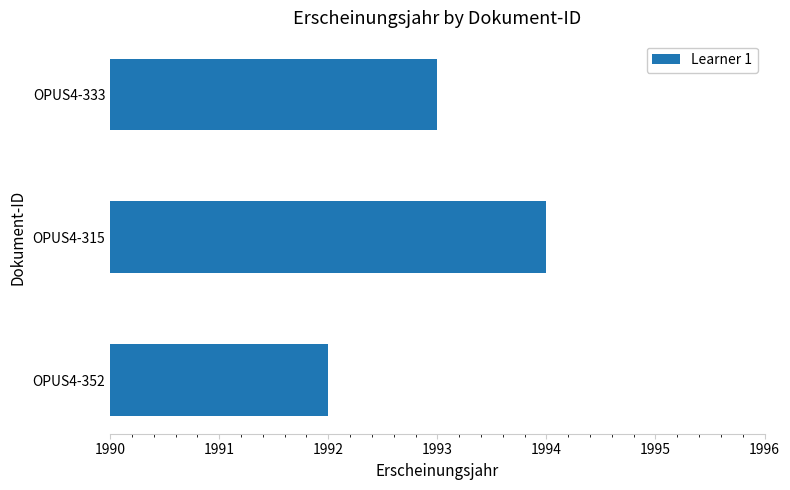

What is the ratio of the value at OPUS4-315 to the value at OPUS4-352?

1.0